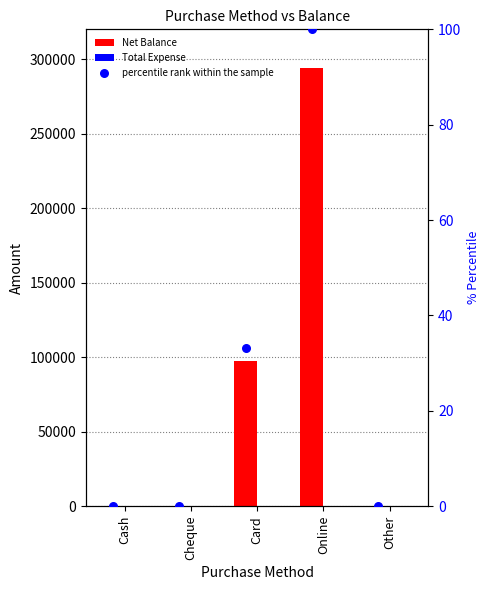

Which series reaches the maximum Y coordinate?

Net Balance